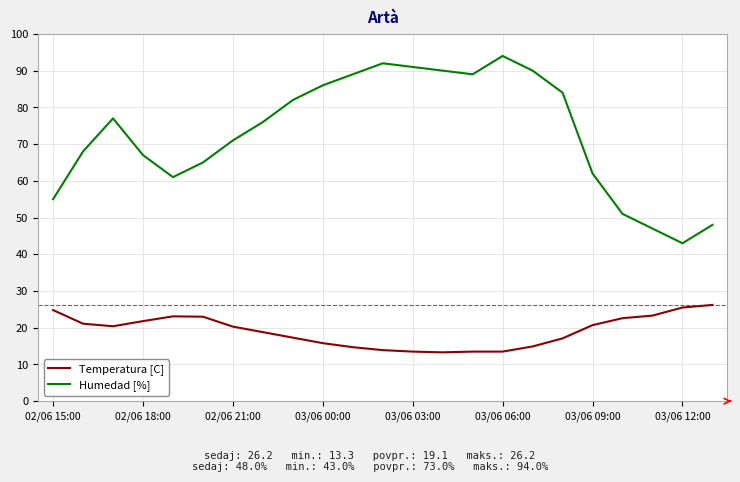

What is the difference between the maximum and minimum values in the Temperatura [C] series?

12.9